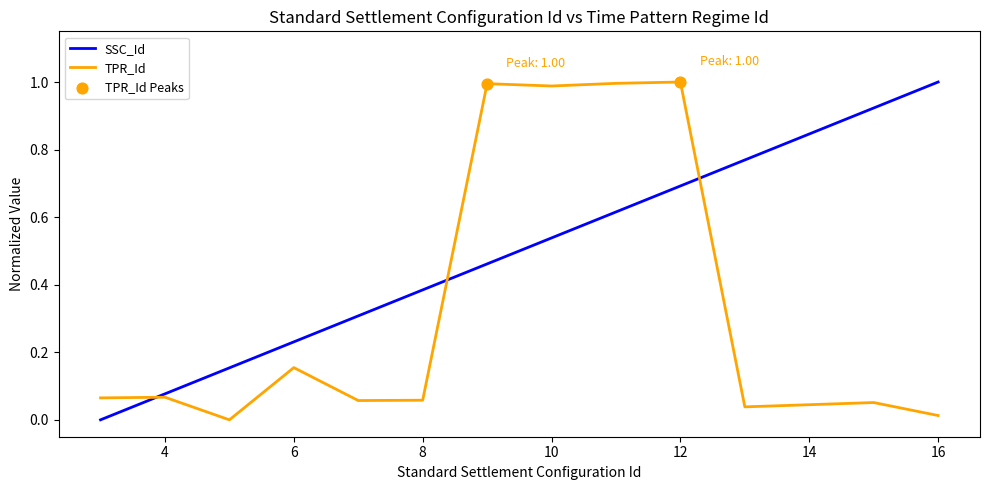

List the series in order of their overall mean, lowest first.

TPR_Id, SSC_Id